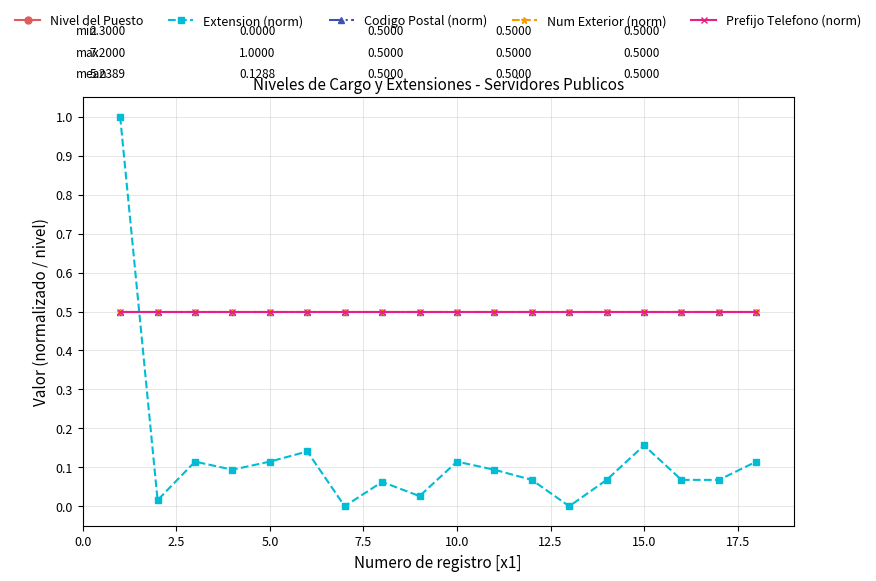

What are all the series names shown in the legend?

Nivel del Puesto, Extension (norm), Codigo Postal (norm), Num Exterior (norm), Prefijo Telefono (norm)